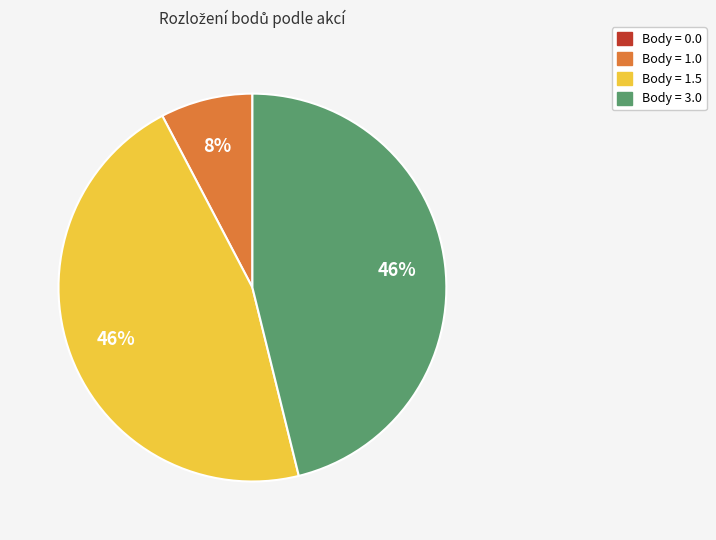

To the nearest percent, what is the average slice percentage?

25%